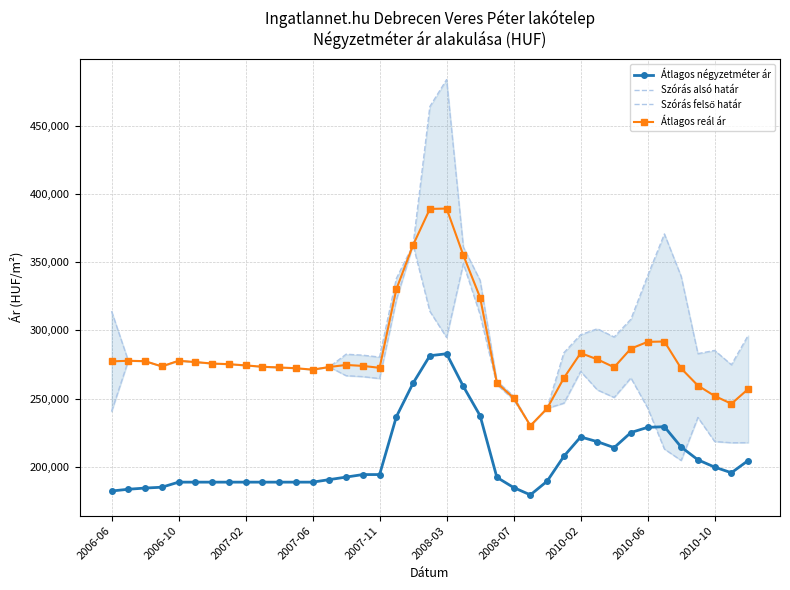

Reading right to left, extract all data points from this chart.

Átlagos négyzetméter ár: 204731	195764	199899	205236	214614	229493	229022	225225	214178	218521	222000	207840	189600	179550	184933	192406	237532	258978	282919	281496	261426	236772	194444	194444	192592	190740	188888	188888	188888	188888	188888	188888	188888	188888	188888	185173	184554	183687	182386
Szórás alsó határ: 217810	217744	218649	236252	204768	213134	243263	265214	250912	256427	269983	246721	242901	230226	249235	260321	311527	348975	294844	314029	362636	322340	264771	266160	266875	273236	271285	272346	272879	273415	274402	275306	275760	276856	277776	273678	277489	277790	240562
Szórás felső határ: 296342	274866	285369	282998	339610	370658	340001	308216	295178	301217	296867	283667	242901	230226	251885	262971	336687	361049	483712	463997	362636	338054	280485	281874	282589	273236	271285	272346	272879	273415	274402	275306	275760	276856	277776	273678	277489	277790	314118
Átlagos reál ár: 257076	246305	252009	259625	272189	291896	291632	286715	273045	278822	283425	265194	242901	230226	250560	261646	324107	355012	389278	389013	362636	330197	272628	274017	274732	273236	271285	272346	272879	273415	274402	275306	275760	276856	277776	273678	277489	277790	277340